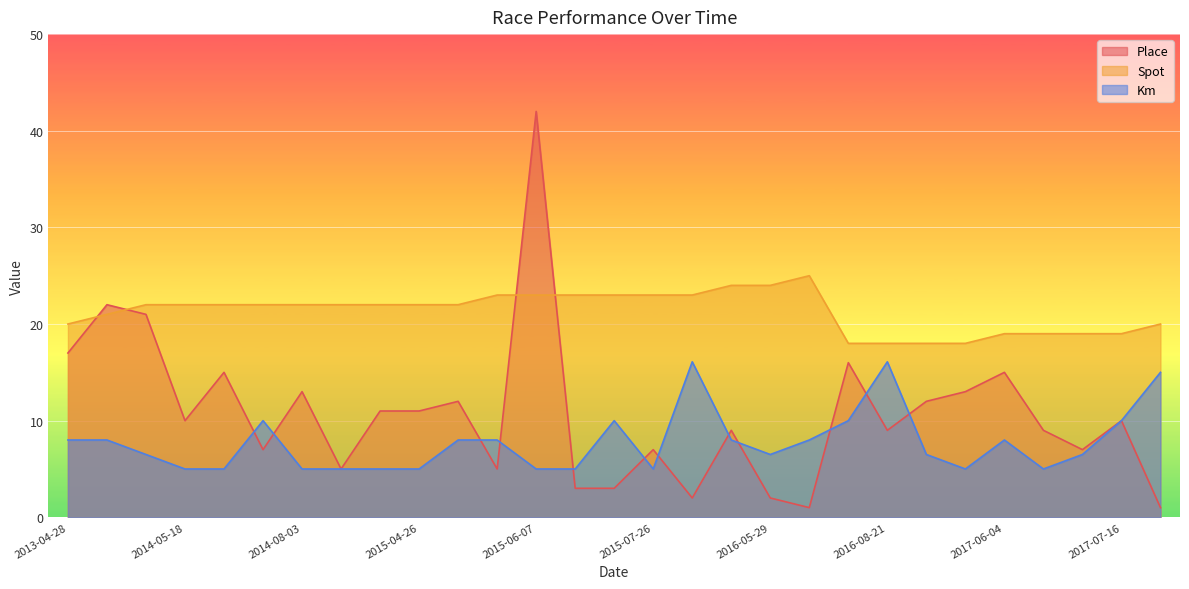

What is the sum of all Spot values?

618.0